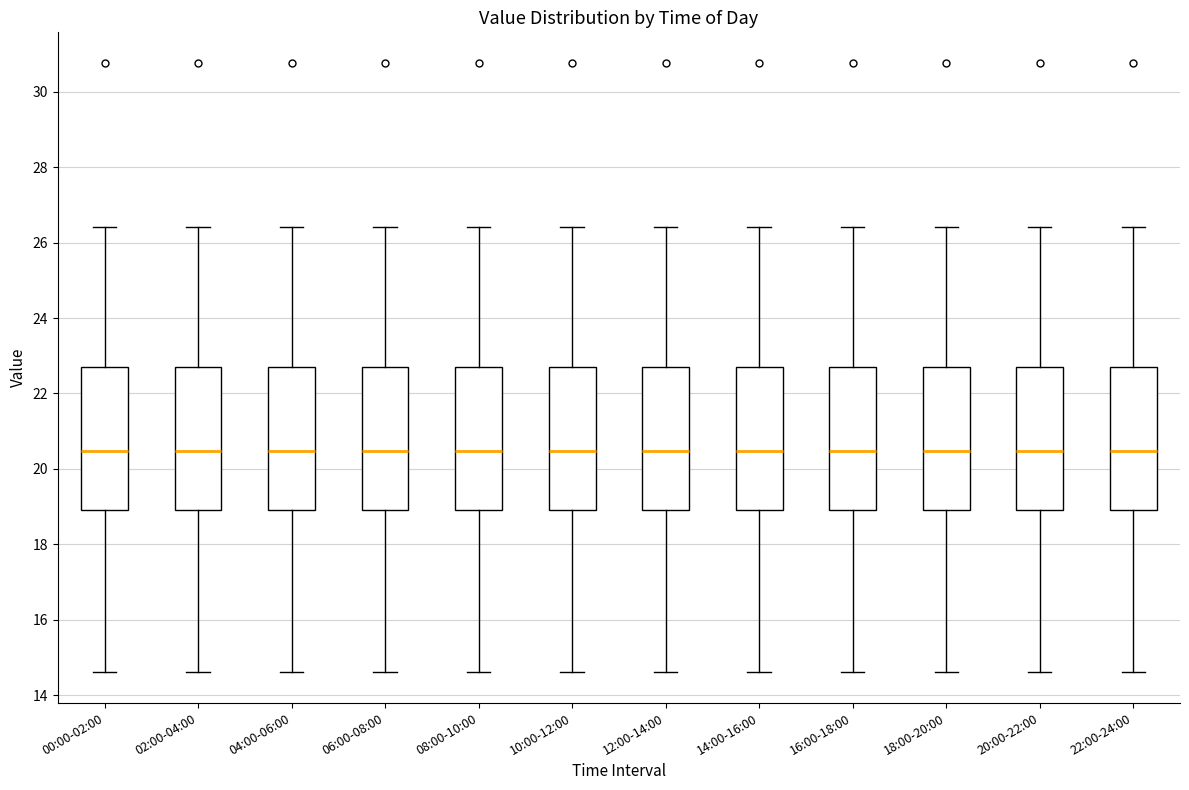

Where is the lower edge of the box for 02:00-04:00 on the y-axis? The values are not printed on the chart, so give them approximately, as read against the axis.

18.8